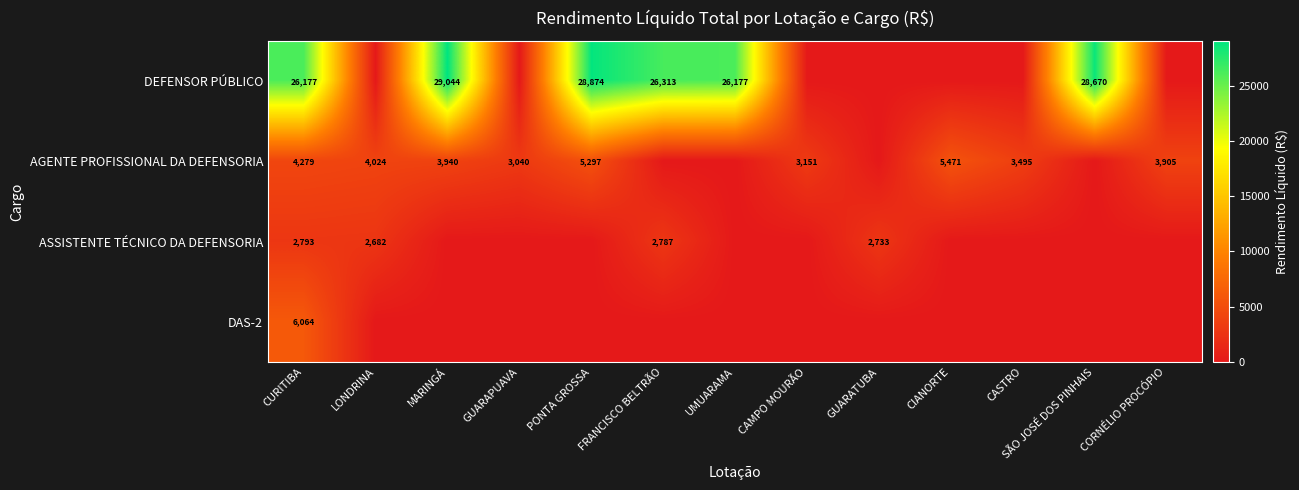

The value of DEFENSOR PÚBLICO at SÃO JOSÉ DOS PINHAIS is 28670. True or false?

True